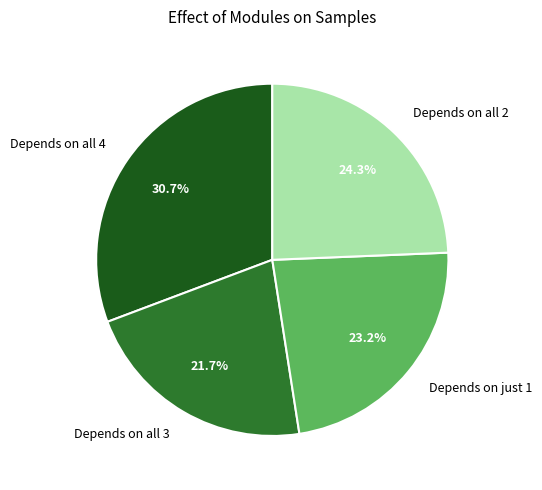

Rank the categories by value from lowest to highest.

Depends on all 3, Depends on just 1, Depends on all 2, Depends on all 4